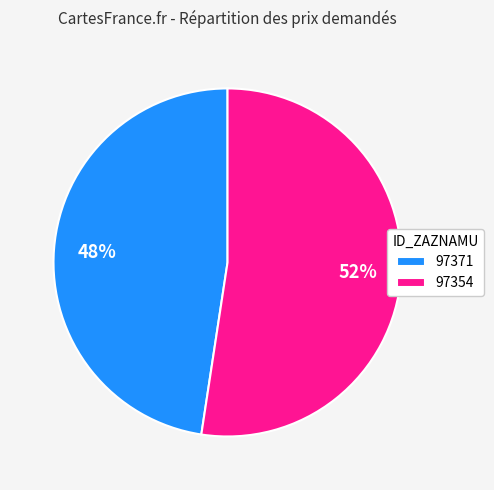

To the nearest percent, what portion does 97371 represent?

48%